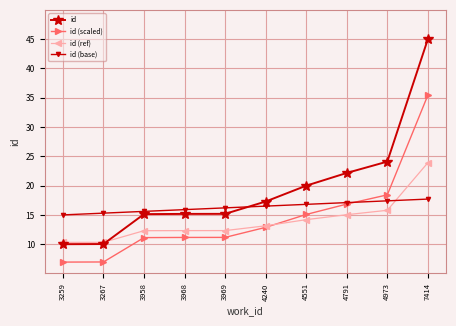

Which series ends up on top after the final intersection of id (ref) and id (scaled)?

id (scaled)